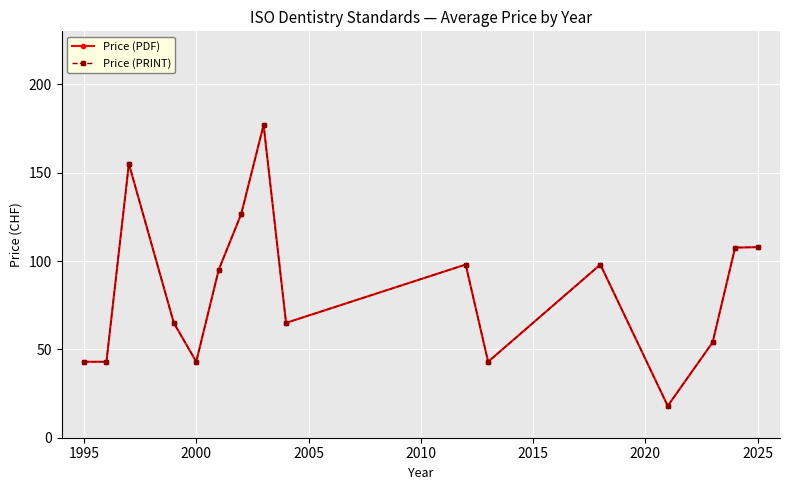

Is this an area chart (filled region under the line)?

No